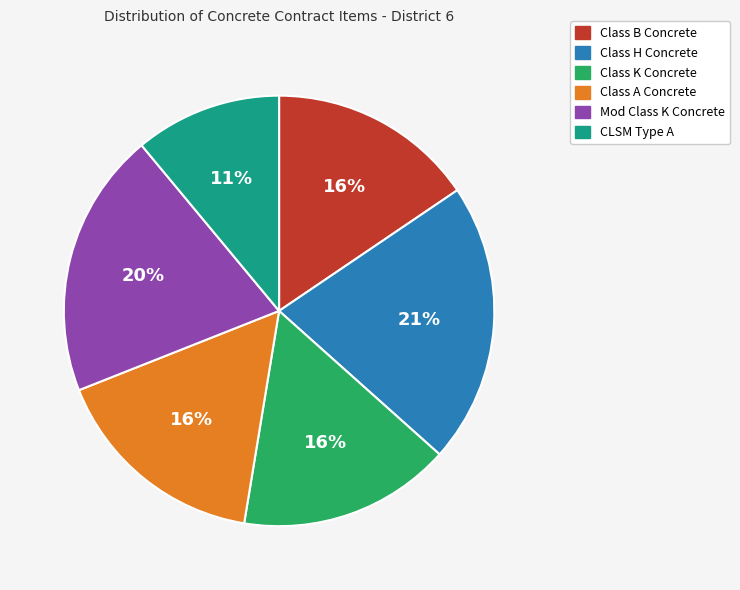

Count the number of slices in the pie.

6